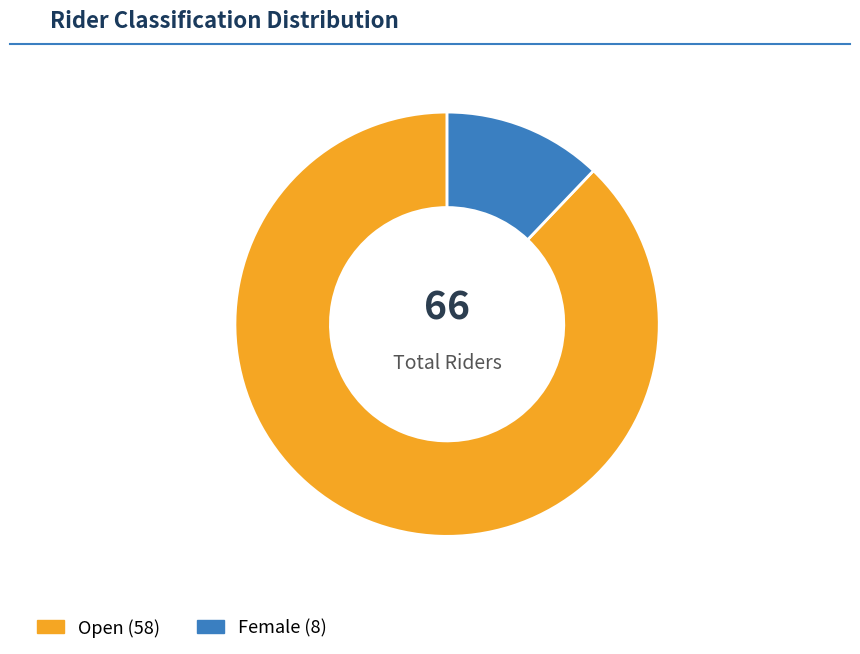

To the nearest percent, what is the average slice percentage?

50%